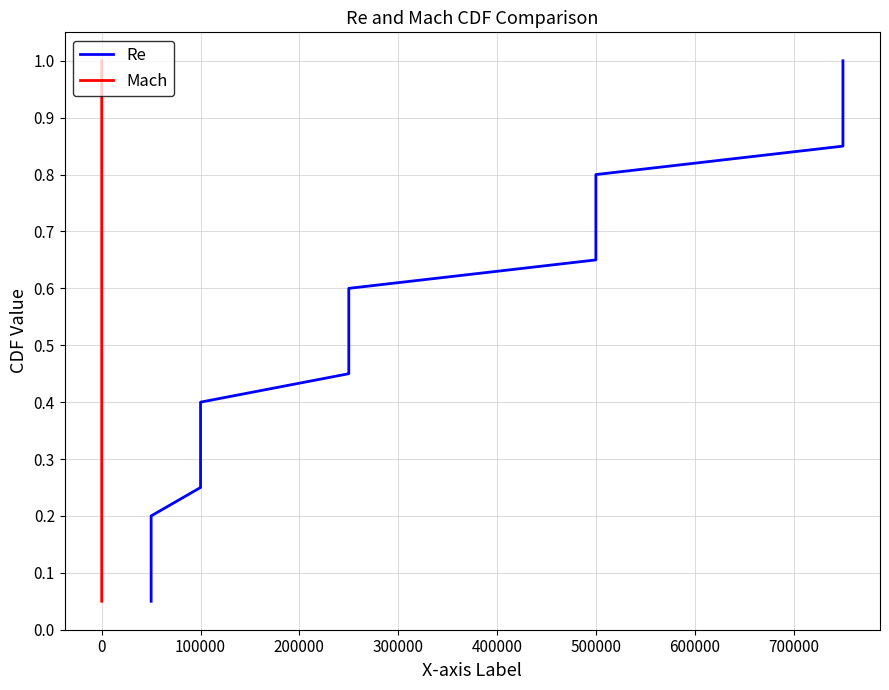

Is it true that Mach equals 1.3 at 0?

False